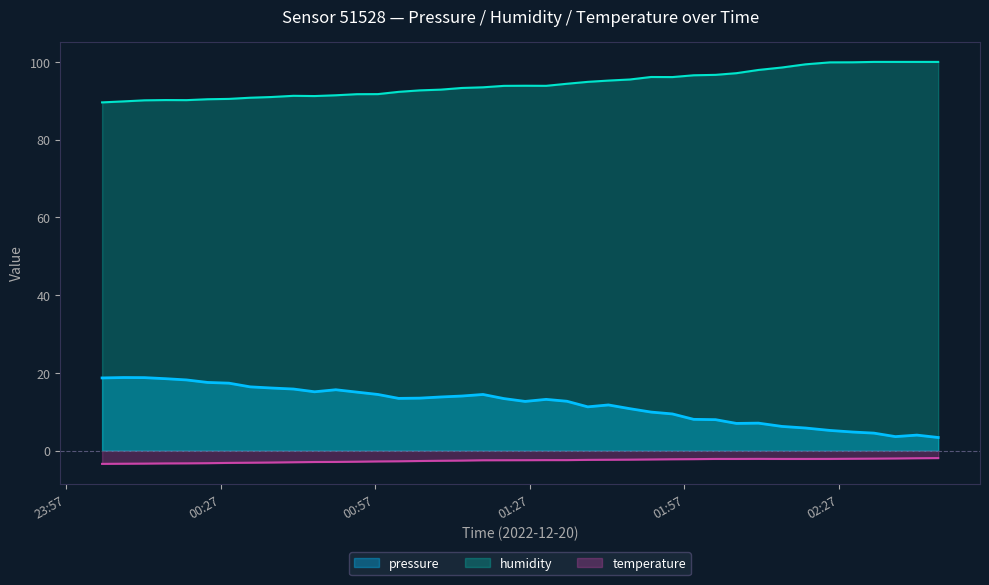

Rank the series by their maximum value, from highest to lowest.

humidity, pressure, temperature